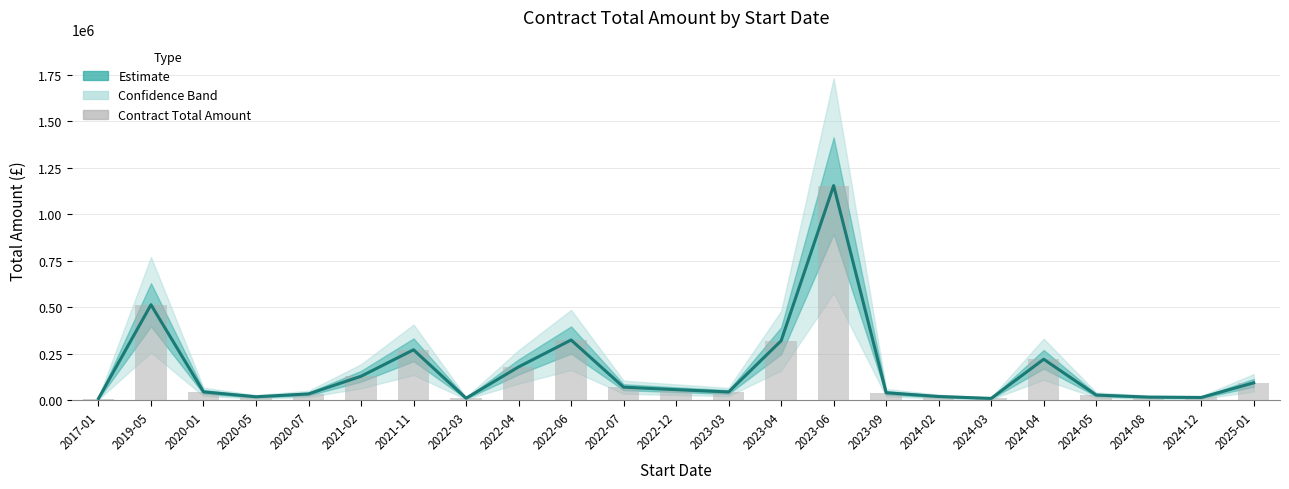

What is the label of the 21st bar from the right?

2020-01